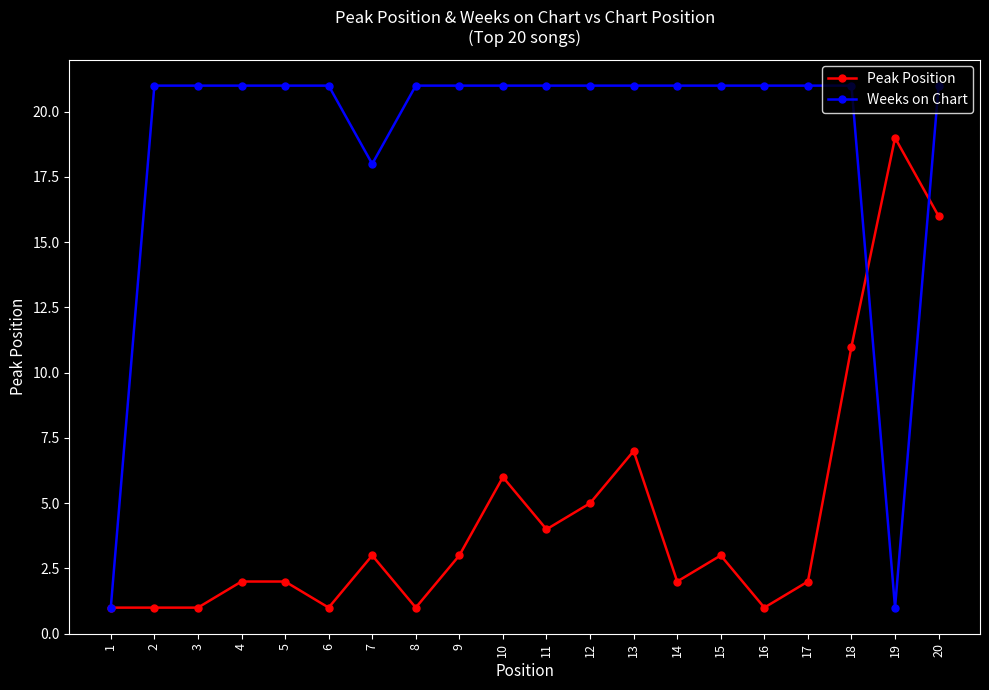

Is the value of Weeks on Chart at 10 greater than the value of Peak Position at 10?

Yes